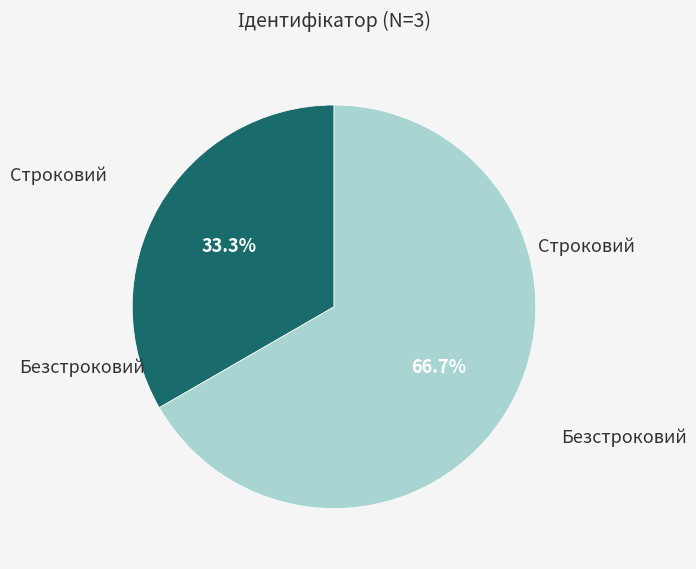

To the nearest percent, what is the difference between the largest and smallest slice percentages?

33%